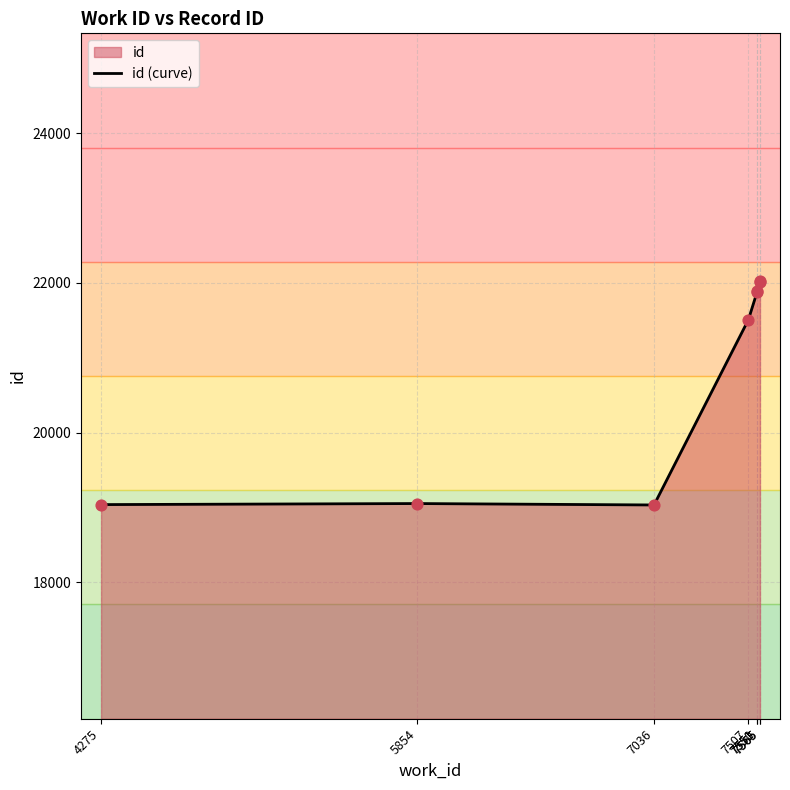

Between 7565 and 7036, which is larger?

7565